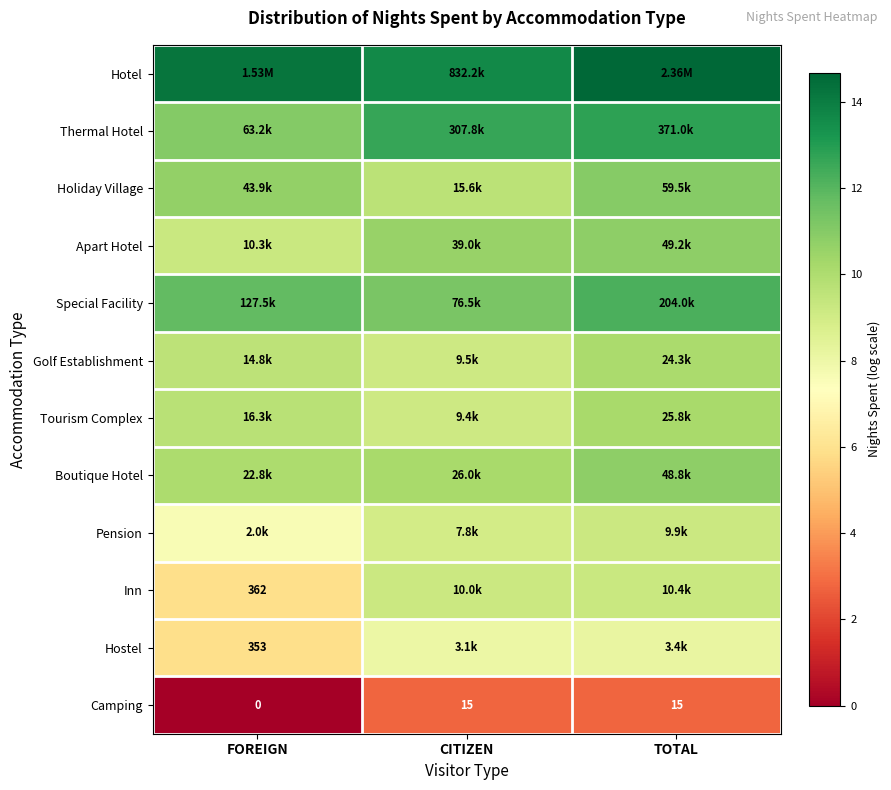

Between CITIZEN and TOTAL, which is larger?

TOTAL